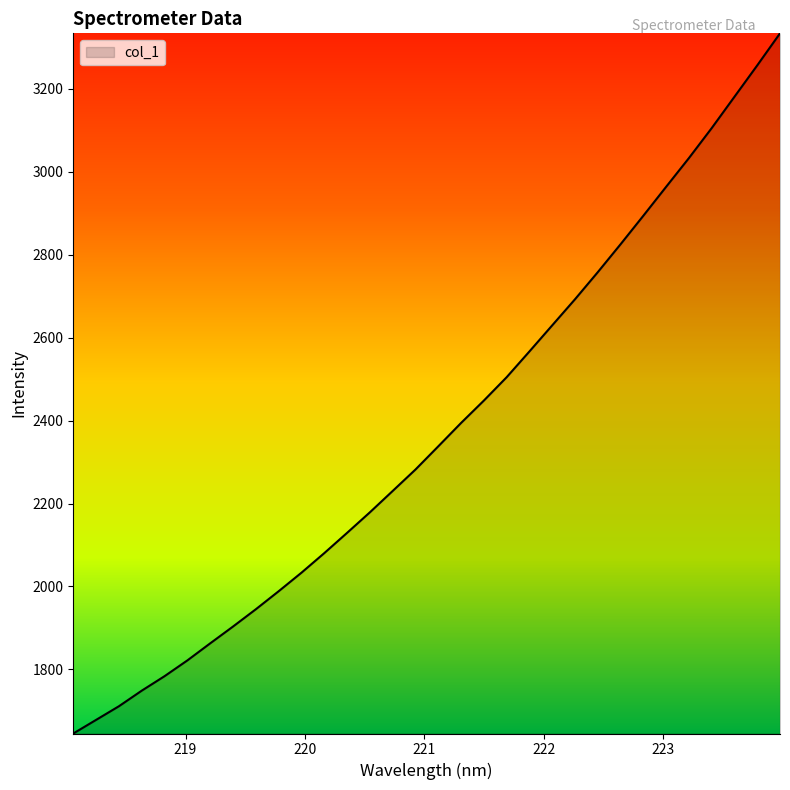

What is the greatest value displayed?

3333.6